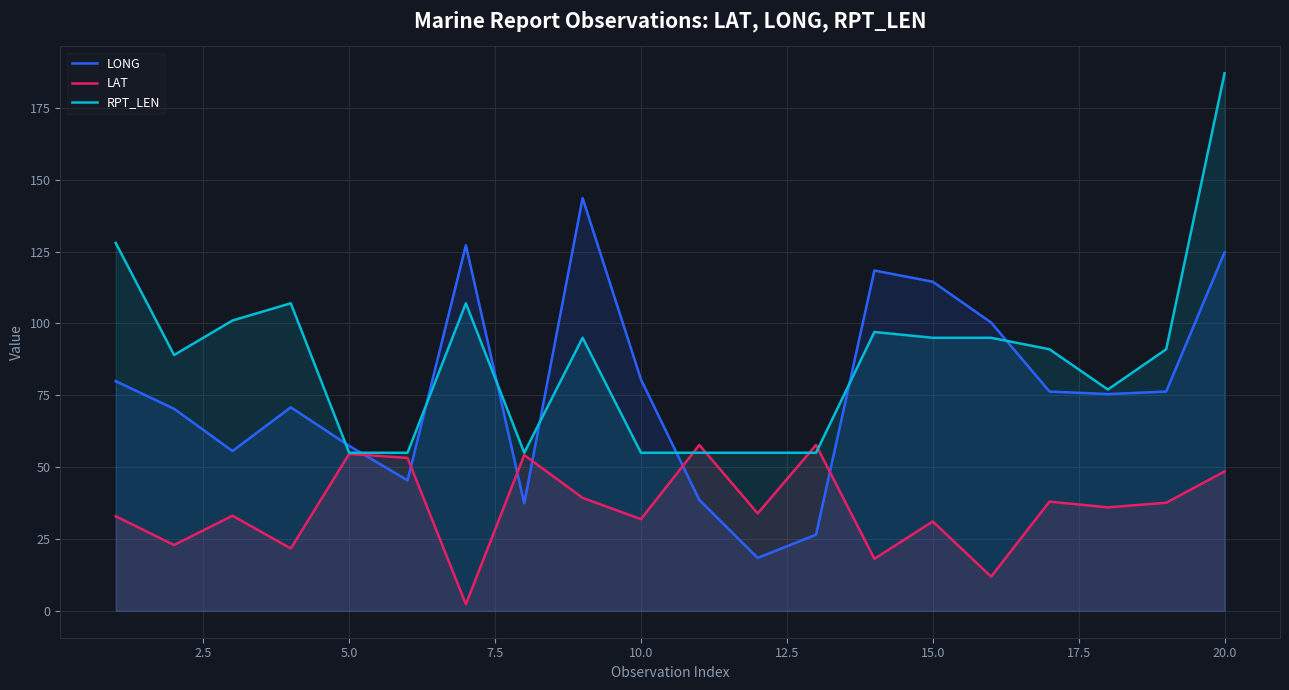

The value of LONG at 15.0 is 114.5. True or false?

True